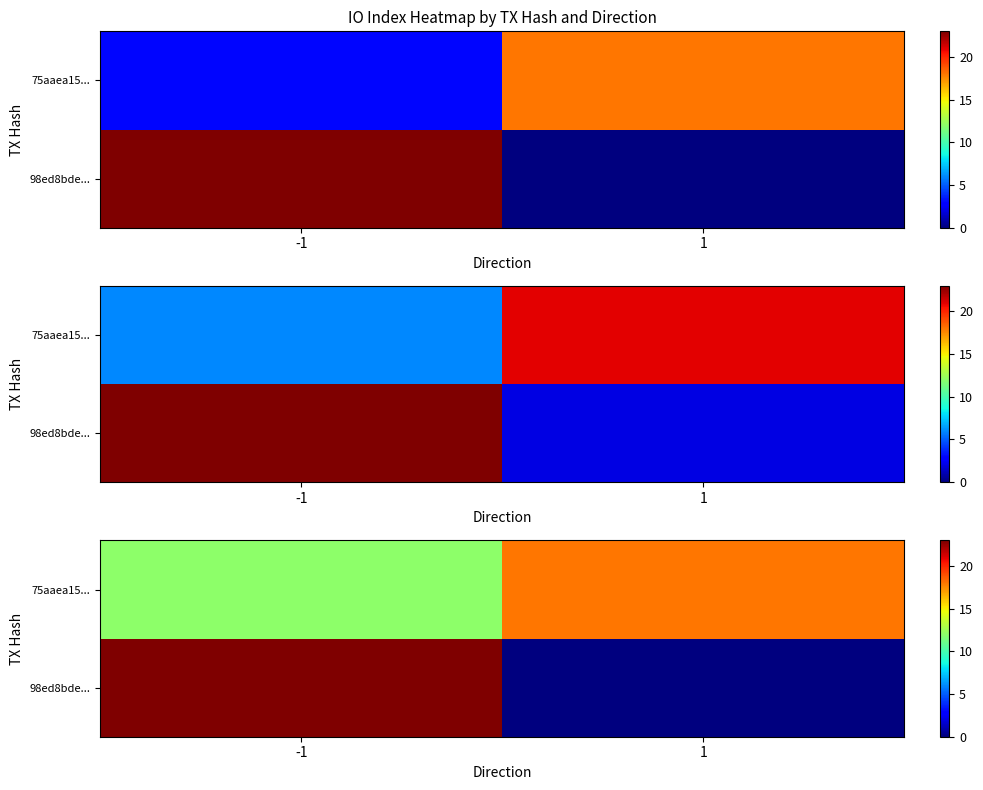

What is the total value across all series at 1?

18